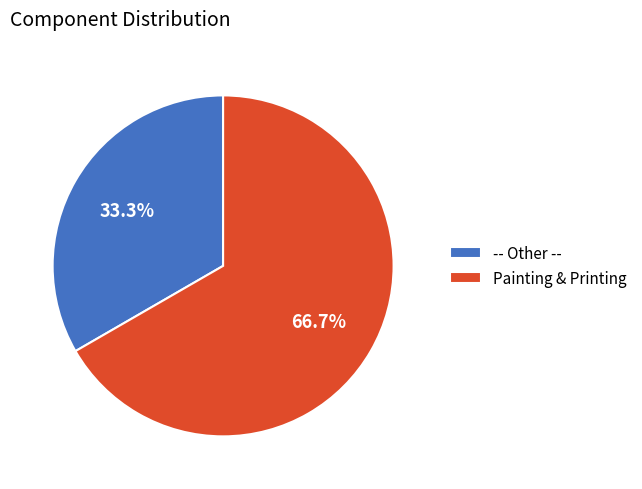

What percentage is the Painting & Printing slice, to the nearest percent?

67%